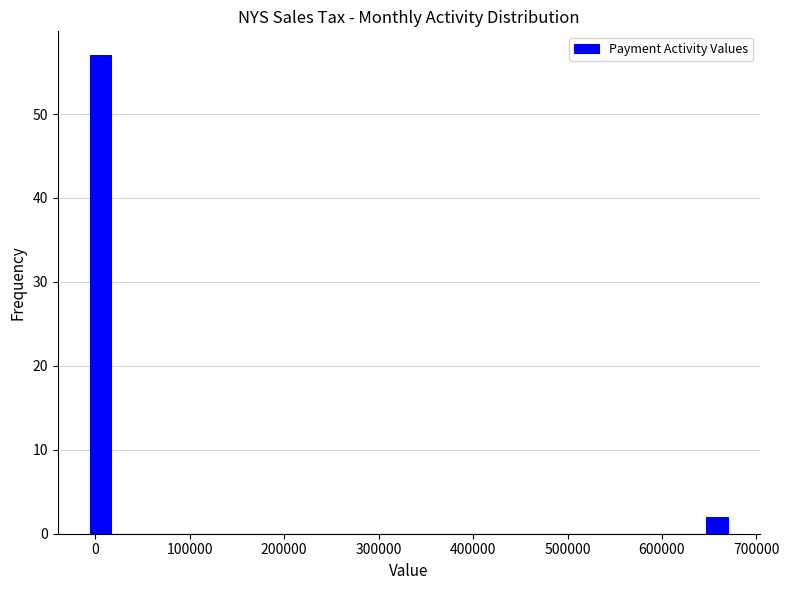

Read against the x-axis, roughly where is the centre of the tallest bar?

10000